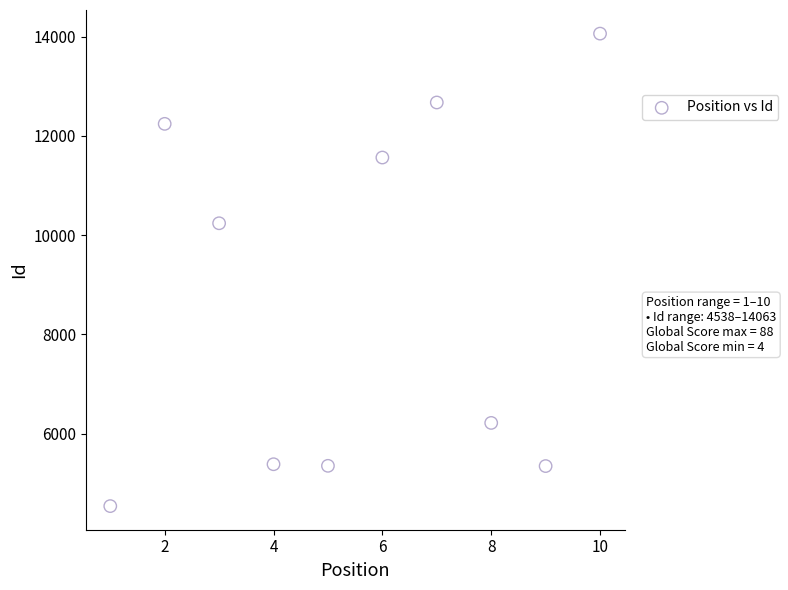

What Y value in the scatter plot is closest to 9300?

10240